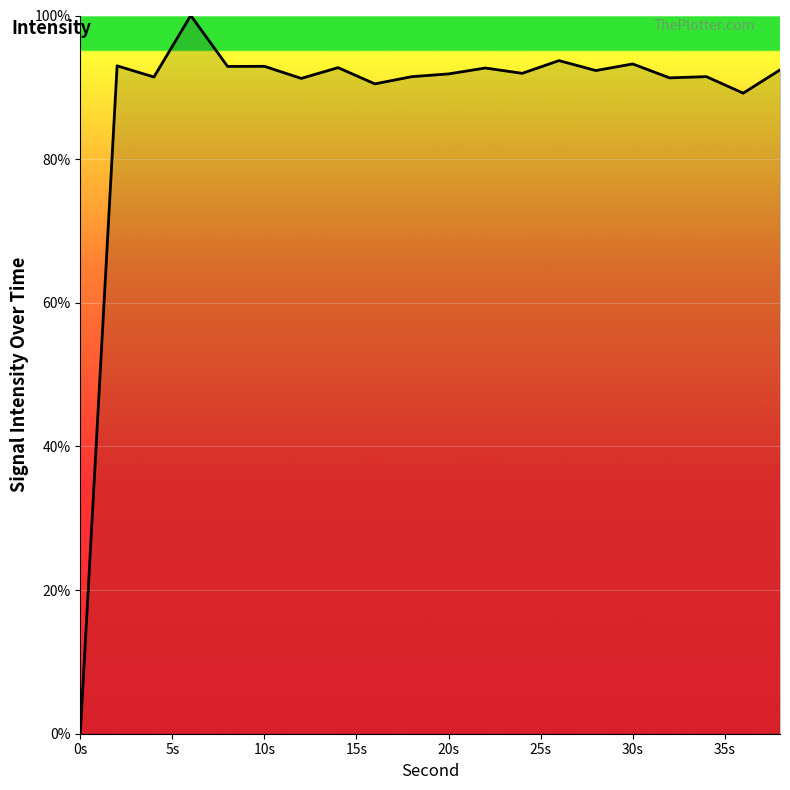

What is the maximum value shown in the chart?

100.0